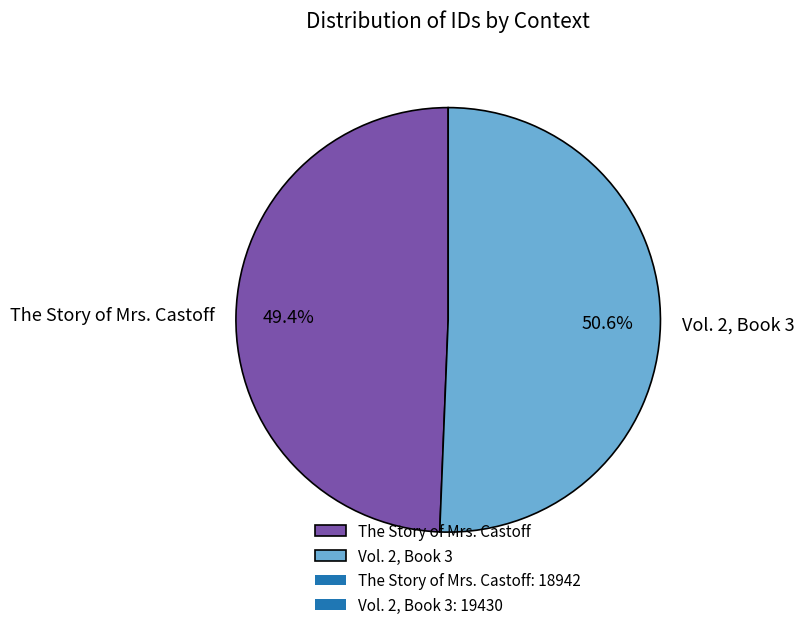

To the nearest percent, what percentage of the pie is Vol. 2, Book 3?

51%